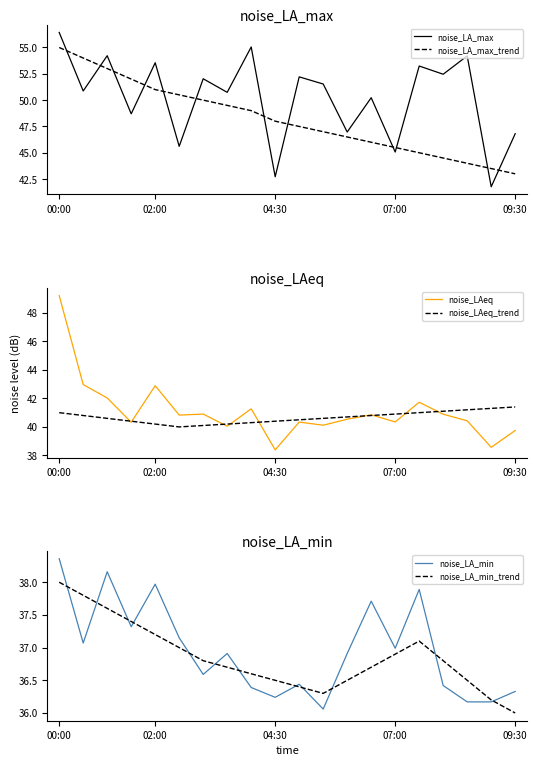

True or false: noise_LA_max and noise_LA_max_trend intersect in this chart.

True